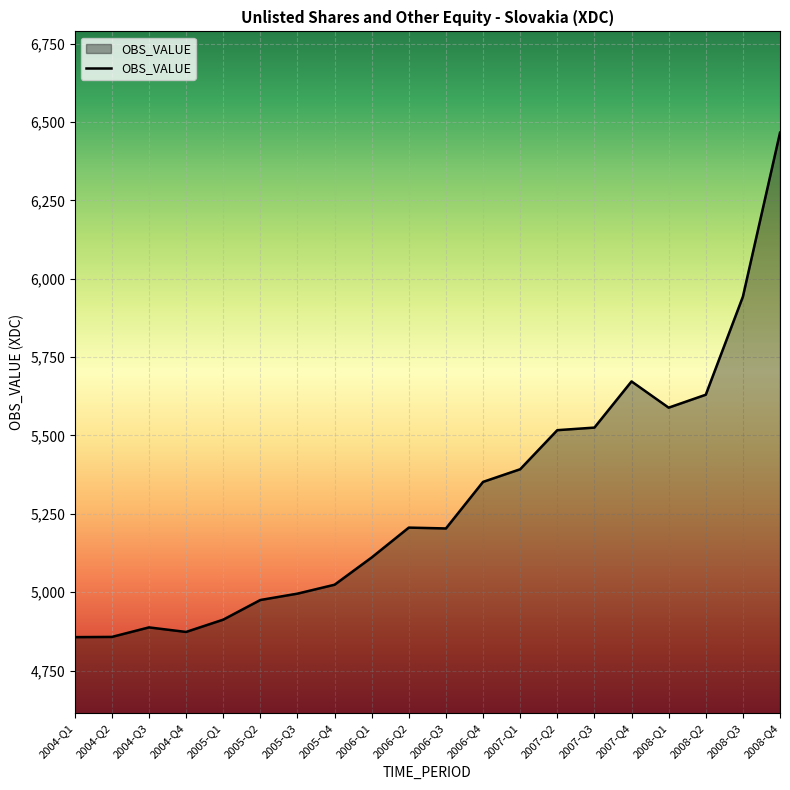

What is the change in value from 2006-Q4 to 2008-Q4?

+1113.9